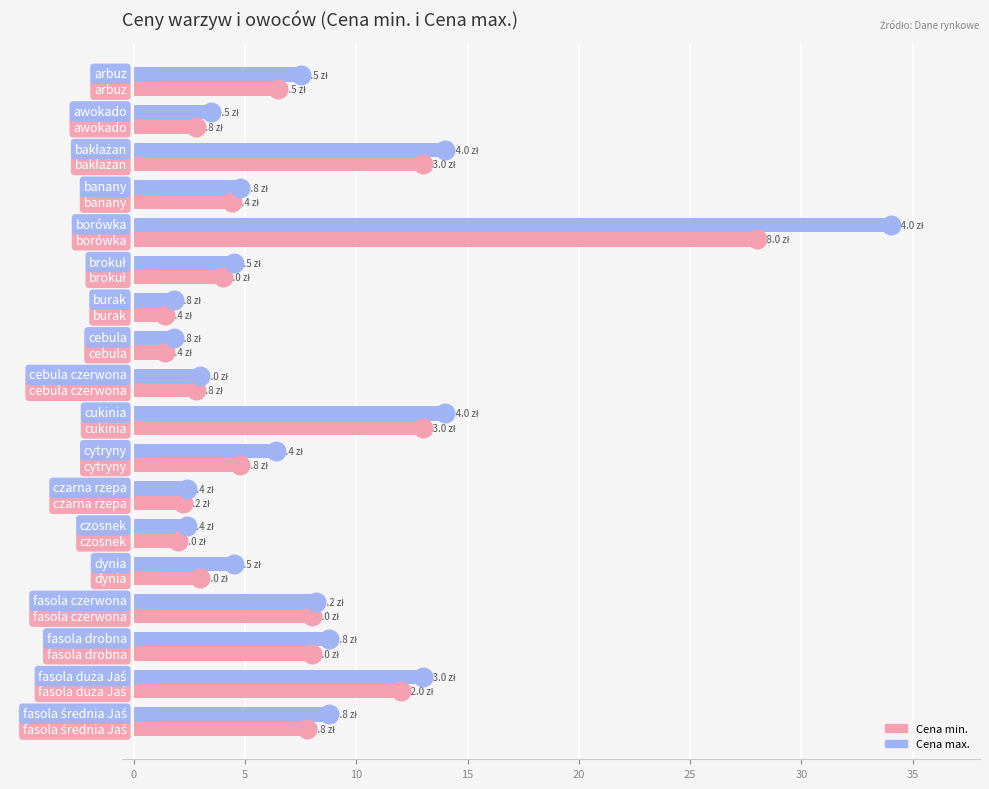

Which series has the largest Y range (max minus min)?

Cena max.